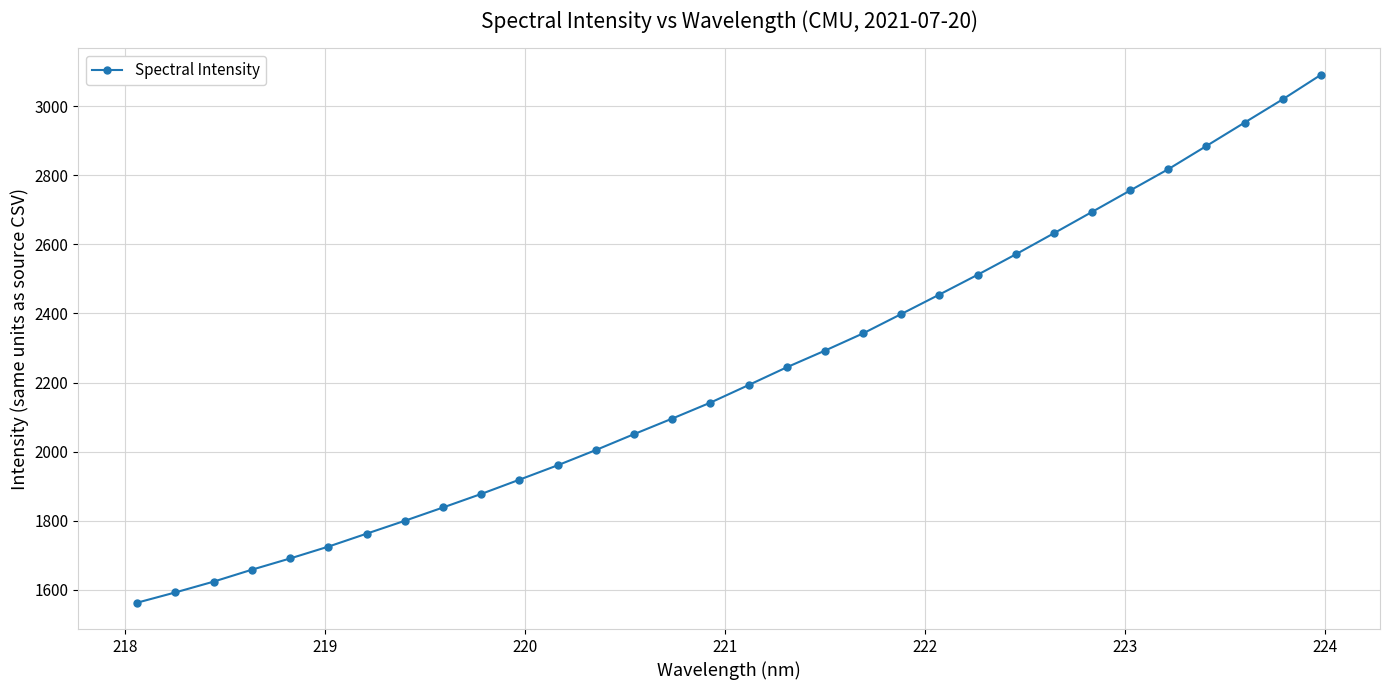

What is the minimum value shown in the chart?

1563.3